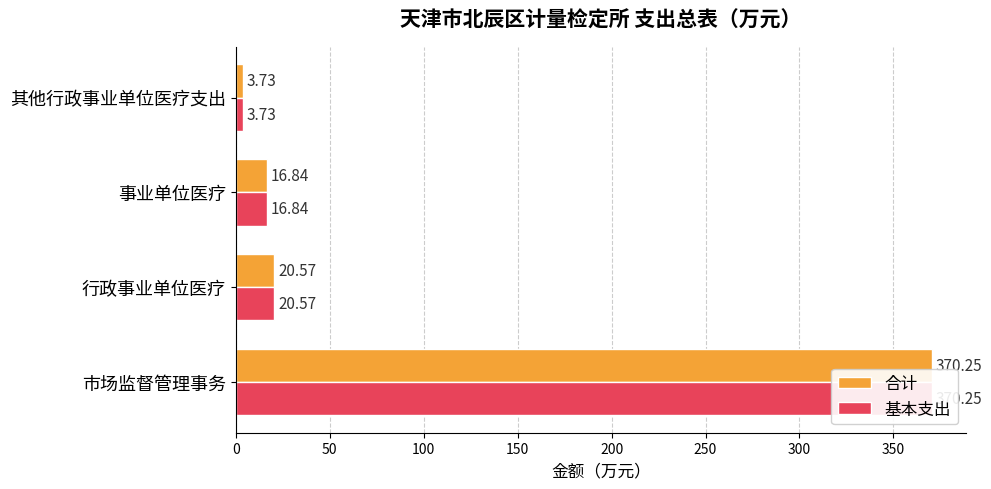

Reading left to right, list all the values displayed in this chart.

合计: 370.2	20.6	16.8	3.7
基本支出: 370.2	20.6	16.8	3.7